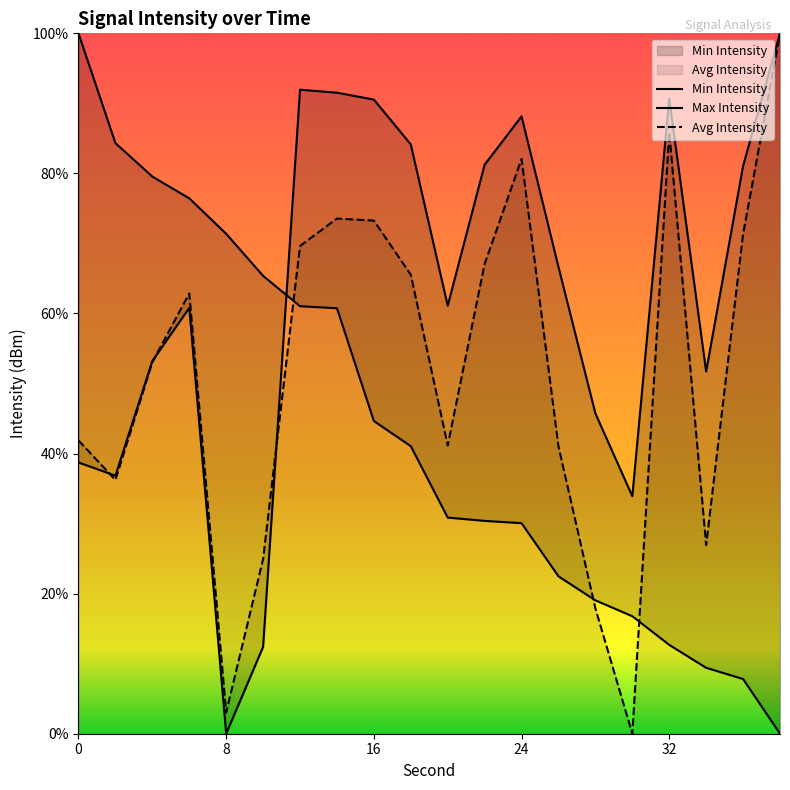

What is the highest value of the Avg Intensity series?

100.0